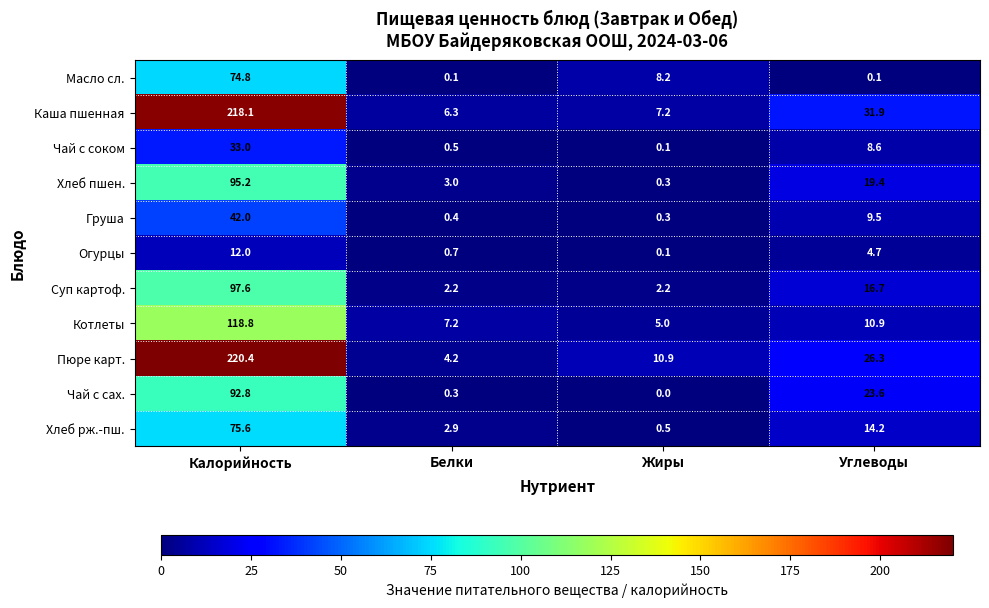

Where does the Каша пшенная series first go above 31?

Калорийность